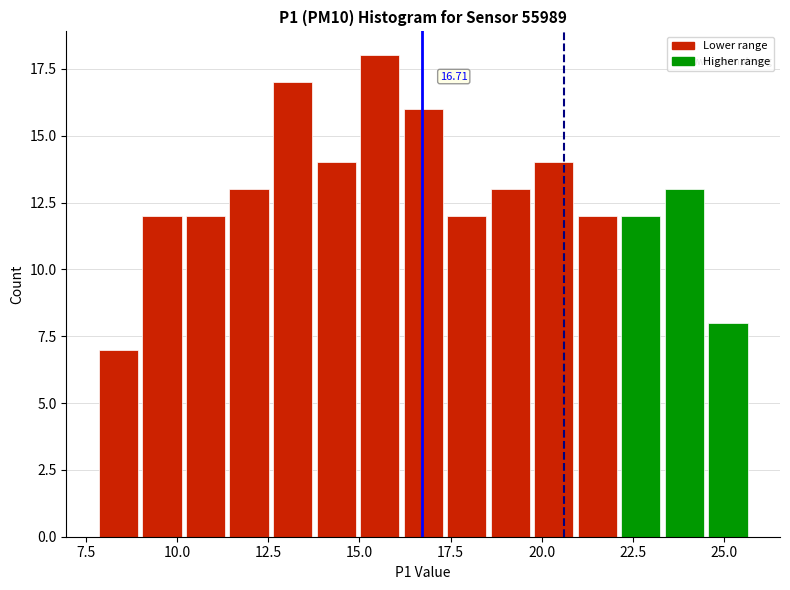

Around what value on the x-axis is the tallest bar? Give the approximate position of its centre, as read against the axis.

15.5